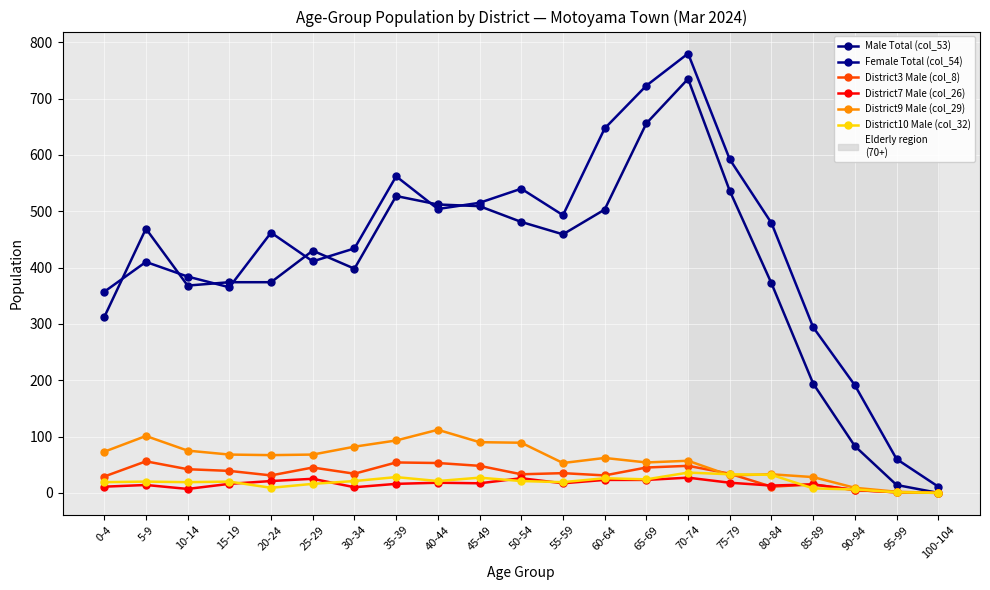

How many values in the Female Total (col_54) series are below 462?

10